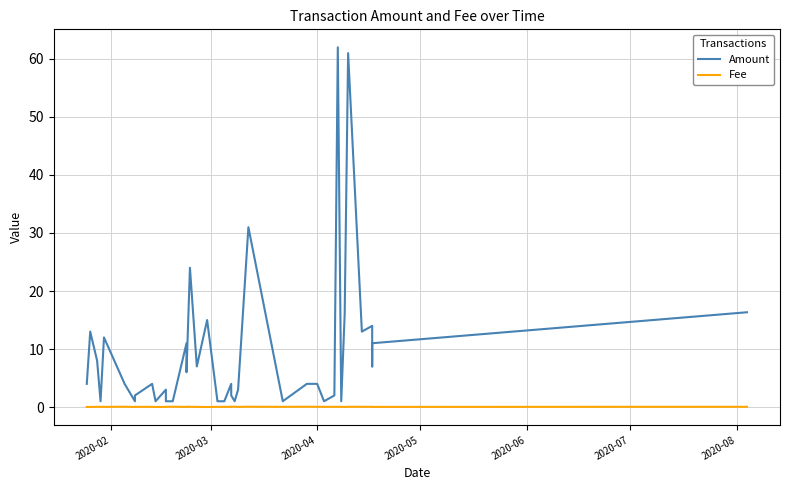

How many lines are shown in the chart?

2